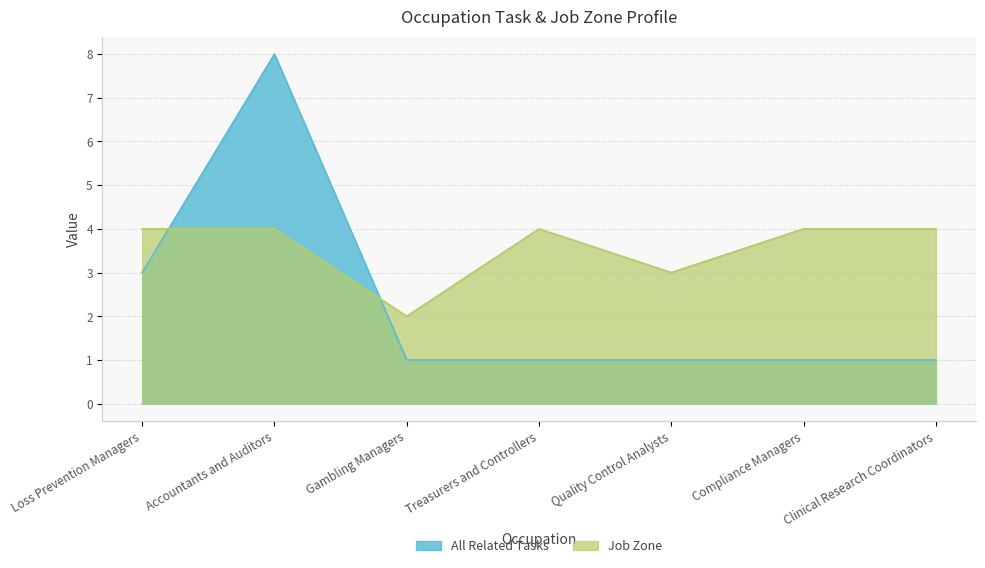

What is the value of the Job Zone point at the 2nd from the left?

4